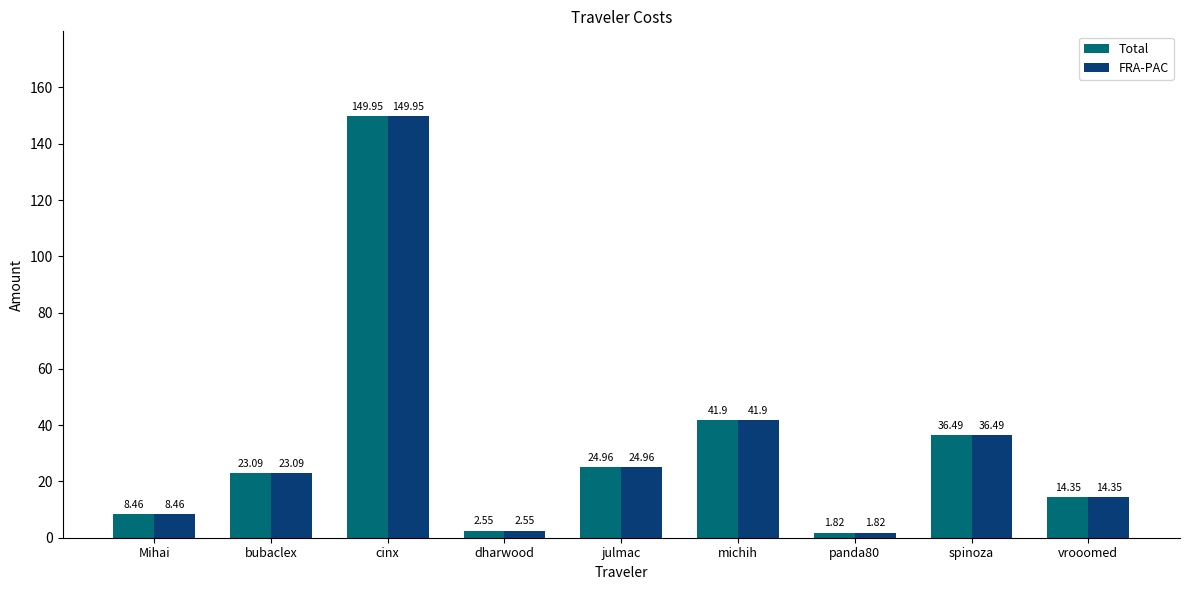

What is the label of the 5th bar from the right?

julmac